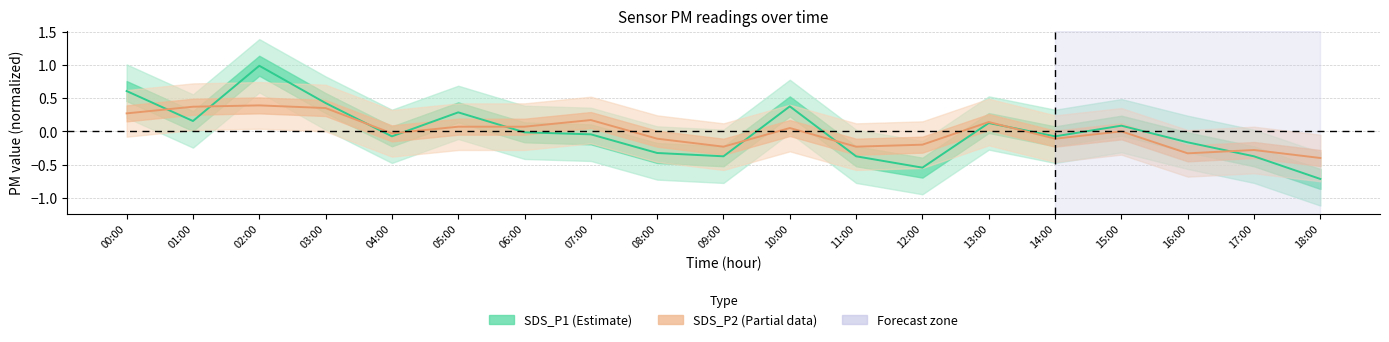

Rank the categories by SDS_P1 (Estimate) value from lowest to highest.

18:00, 12:00, 09:00, 11:00, 17:00, 08:00, 16:00, 04:00, 14:00, 07:00, 06:00, 15:00, 13:00, 01:00, 05:00, 10:00, 03:00, 00:00, 02:00